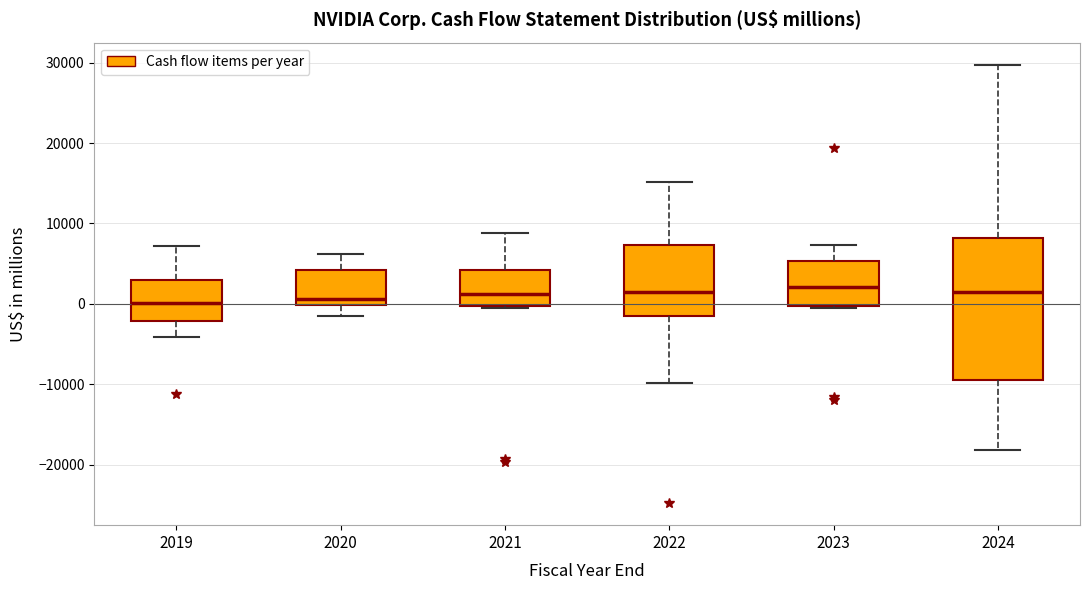

Where is the lower edge of the box at x = 2021 on the y-axis? The values are not printed on the chart, so give them approximately, as read against the axis.

0